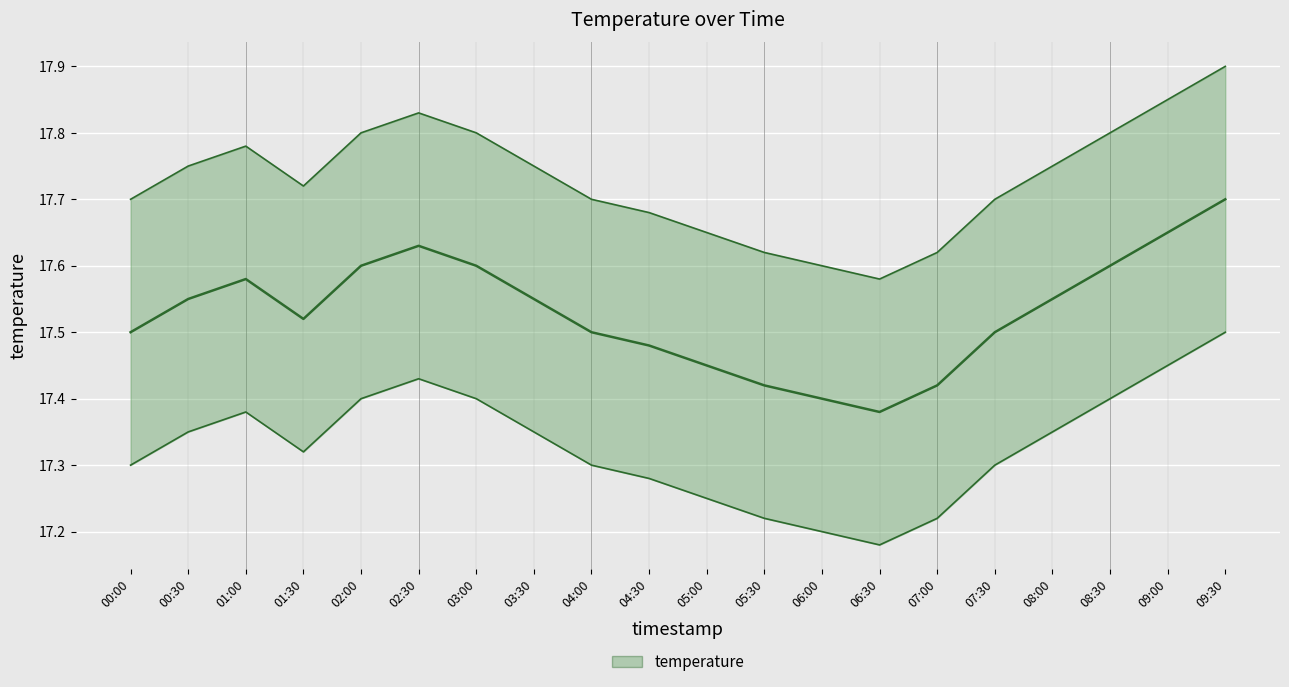

Count the number of categories in the chart.

20